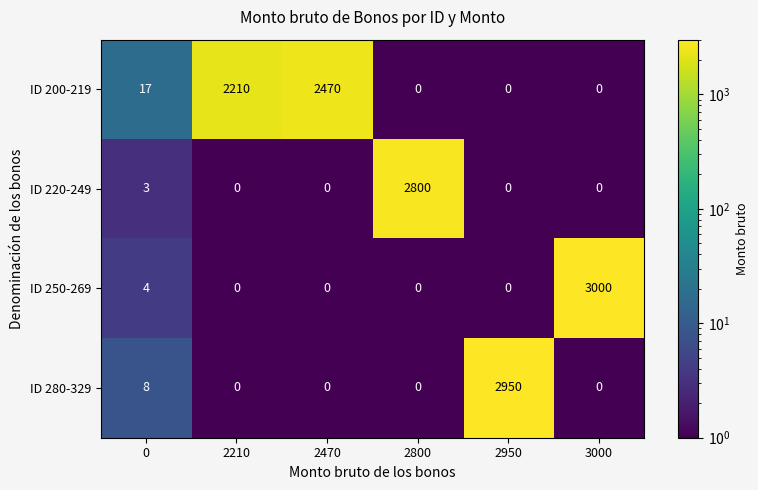

Reading left to right, list all the values displayed in this chart.

ID 200-219: 0=17	2210=2210	2470=2470	2800=0	2950=0	3000=0
ID 220-249: 0=3	2210=0	2470=0	2800=2800	2950=0	3000=0
ID 250-269: 0=4	2210=0	2470=0	2800=0	2950=0	3000=3000
ID 280-329: 0=8	2210=0	2470=0	2800=0	2950=2950	3000=0